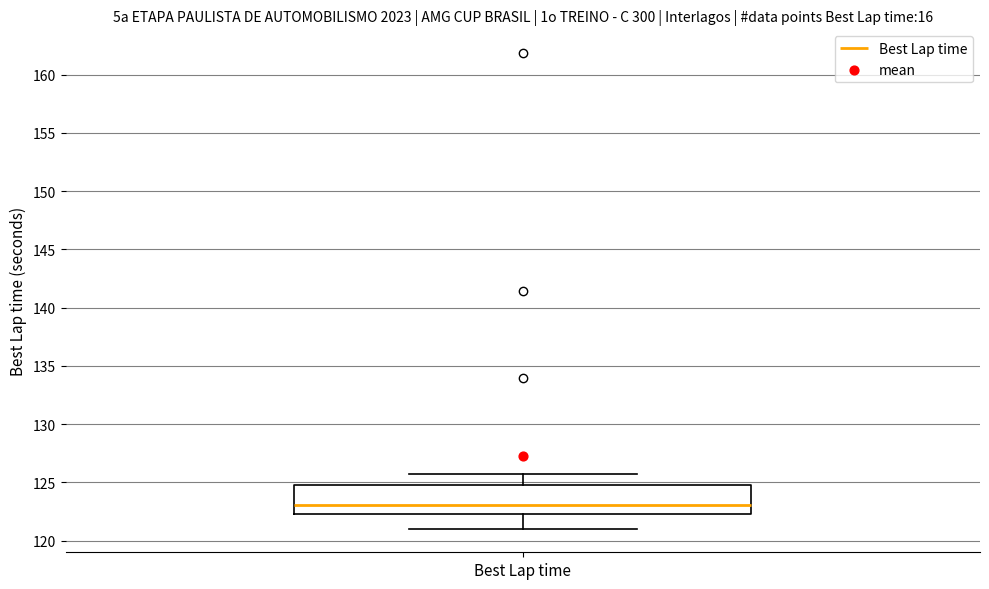

Transcribe this box plot: give where the median line is, the range the box spans, and where the two whiskers end, as read against the y-axis. The values are not printed on the chart, so give them approximately, as read against the axis.

median 123.0, box 122.5 to 125.0, whiskers 121.0 to 125.5